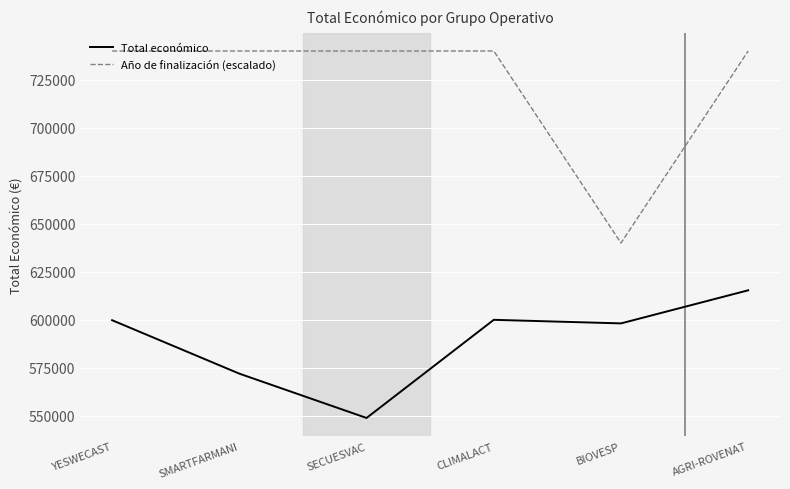

True or false: Año de finalización (escalado) and Total económico intersect in this chart.

False